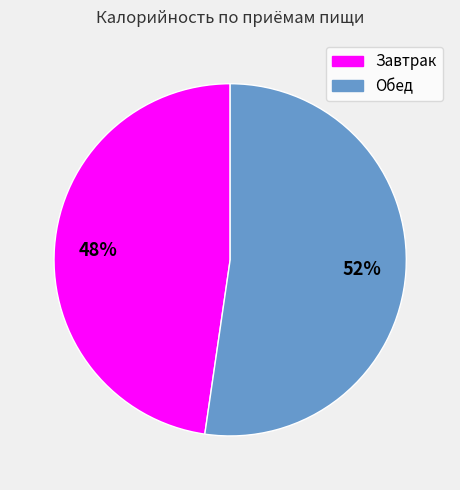

Do Обед and Завтрак together represent more than half of the pie?

Yes